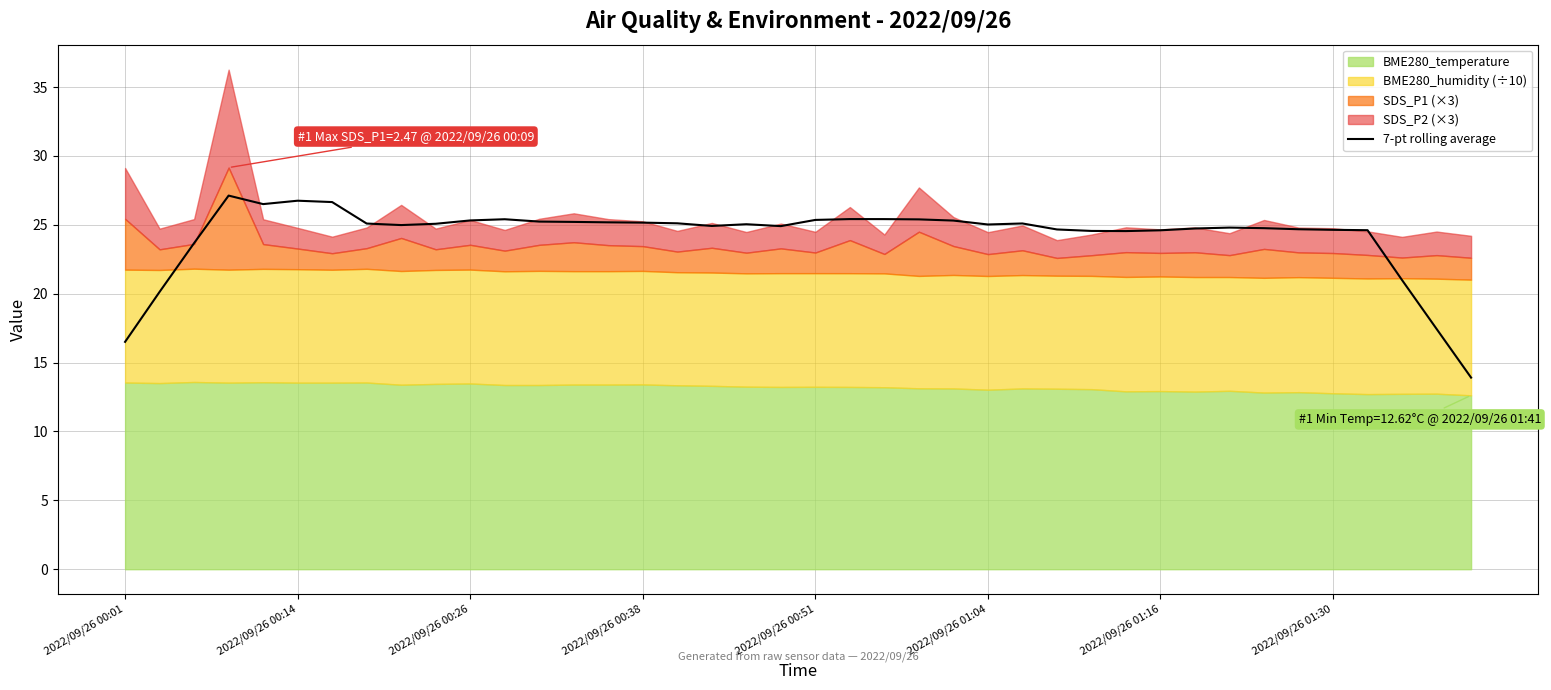

The value of 7-pt rolling average at 2022/09/26 00:51 is 9.0. True or false?

False